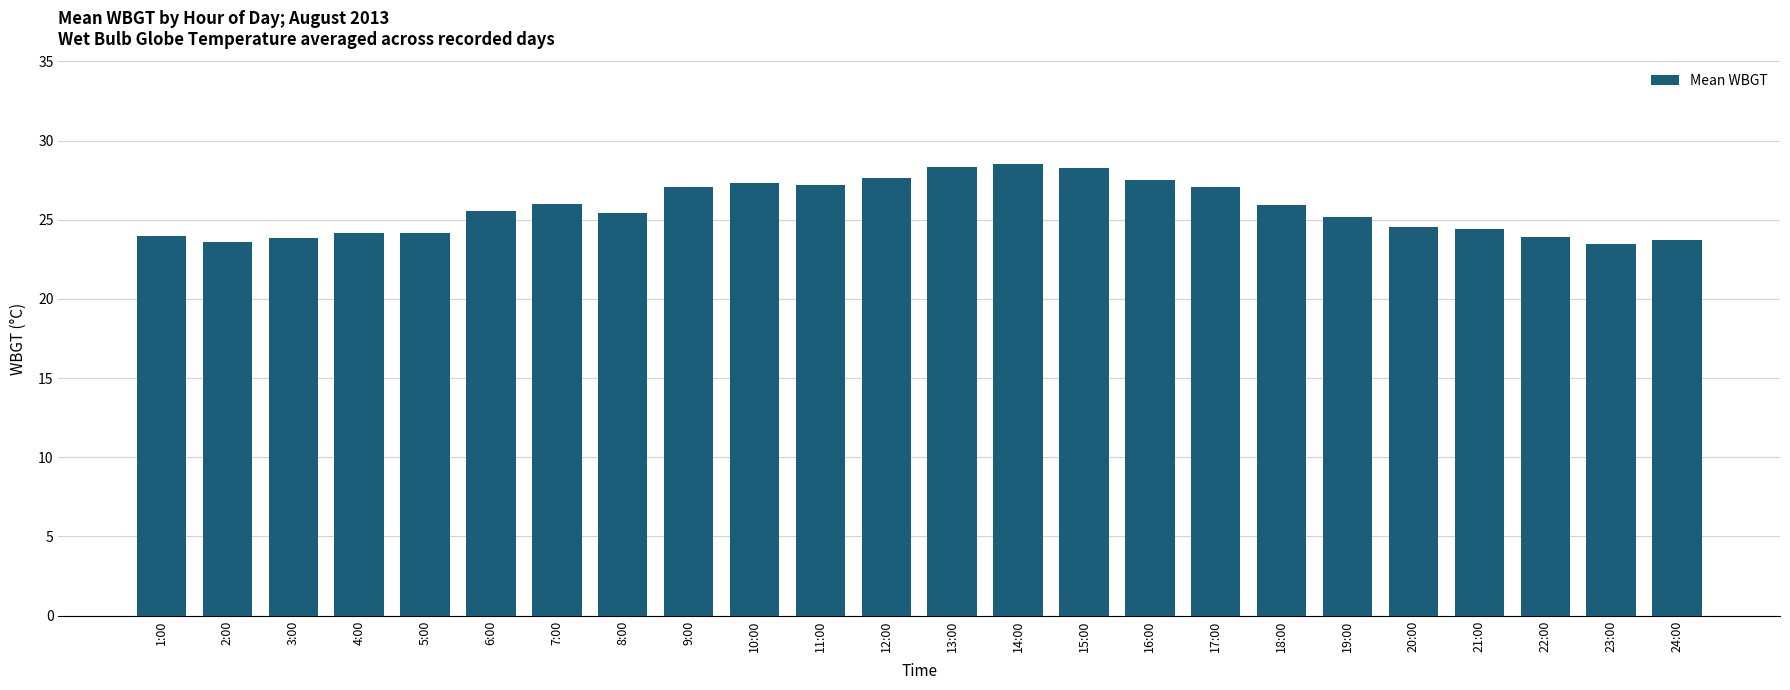

What value does the data have at 8:00?

25.4